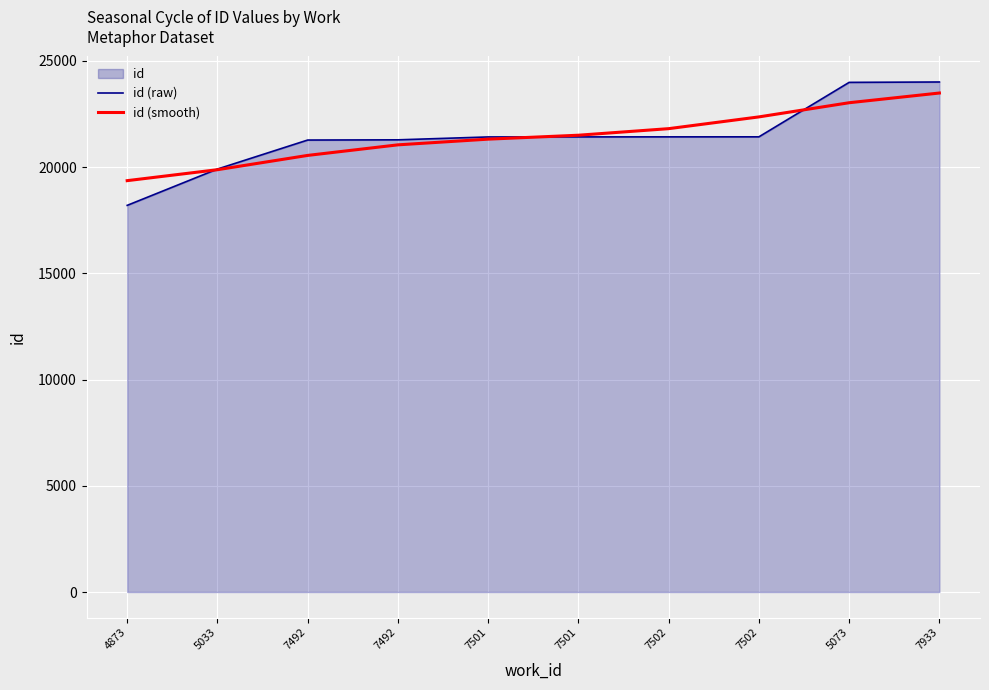

Reading left to right, transcribe all the data shown in this chart.

id (raw): 4873=18195	5033=19904	7492=21269	7492=21279	7501=21415	7501=21417	7502=21419	7502=21420	5073=23983	7933=24001
id (smooth): 4873=19358	5033=19873	7492=20546	7492=21043	7501=21311	7501=21496	7502=21805	7502=22358	5073=23025	7933=23482